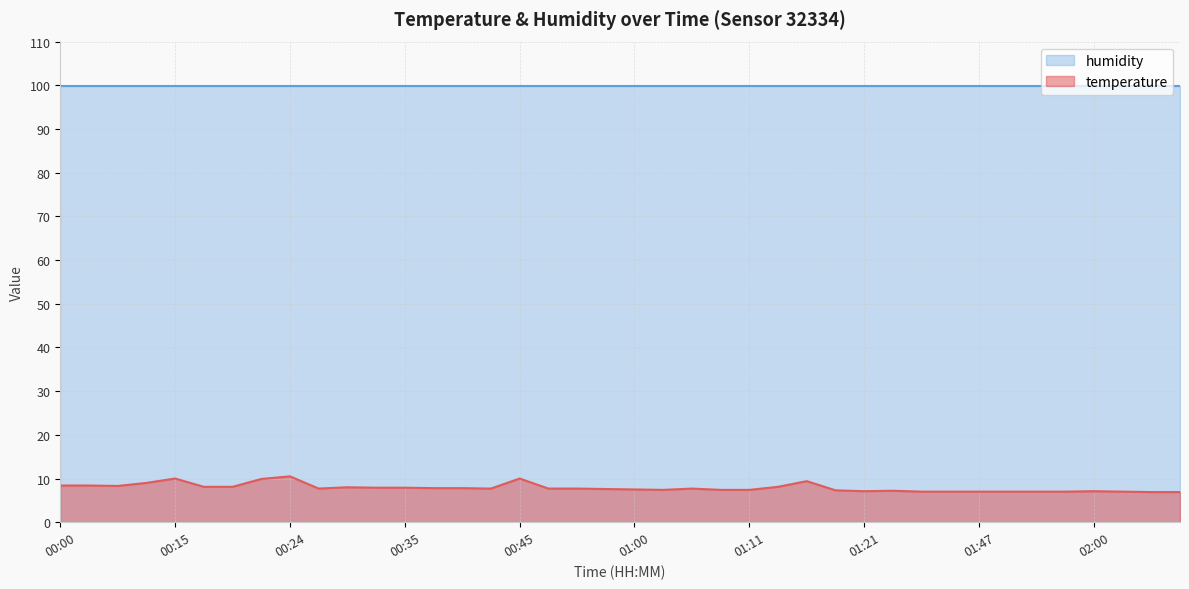

What is the difference between the values at 00:42 and 00:22?

2.2